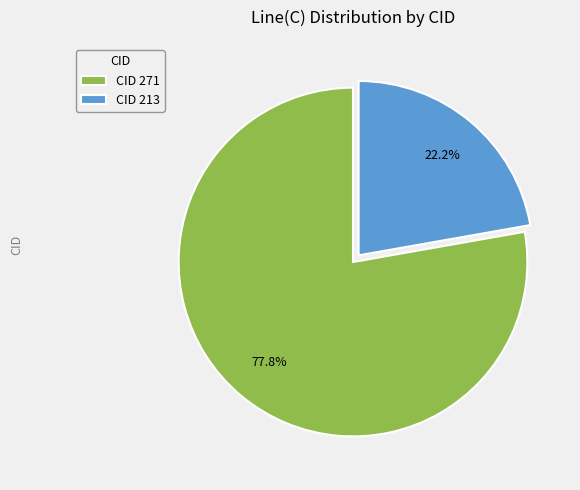

Between CID 271 and CID 213, which is larger?

CID 271